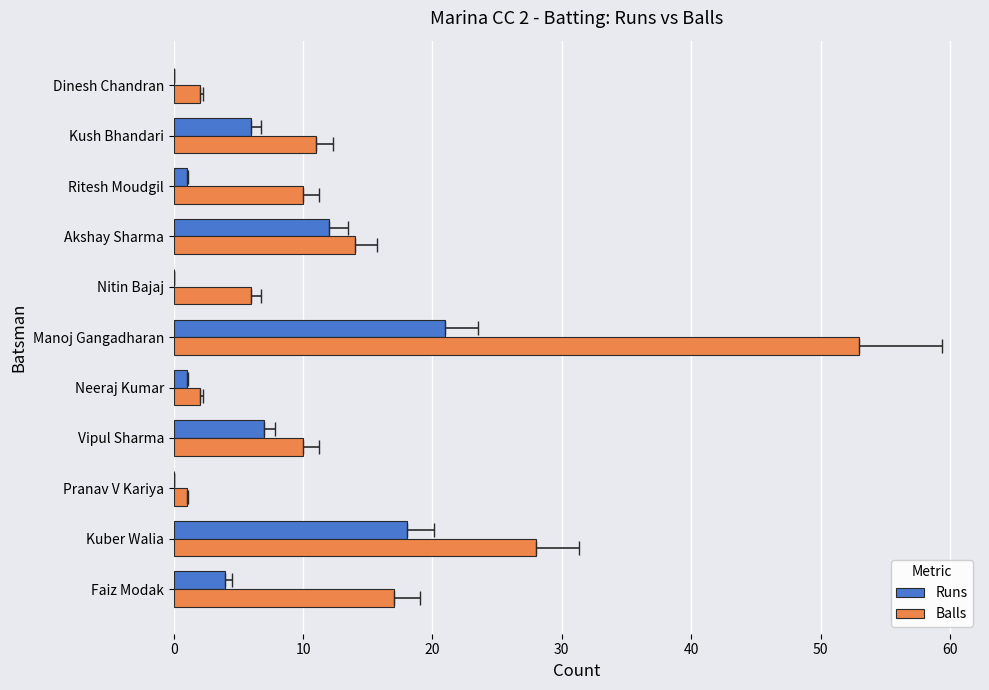

How many values in Runs are above zero?

8